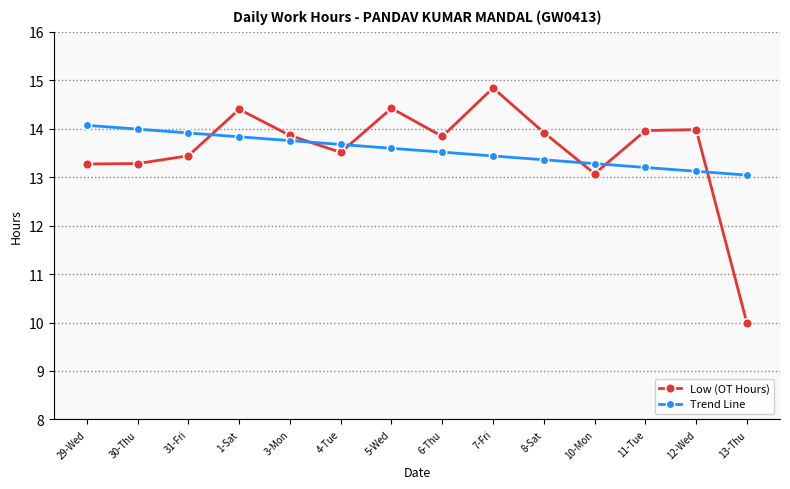

Rank the series at 5-Wed from lowest to highest value.

Trend Line, Low (OT Hours)